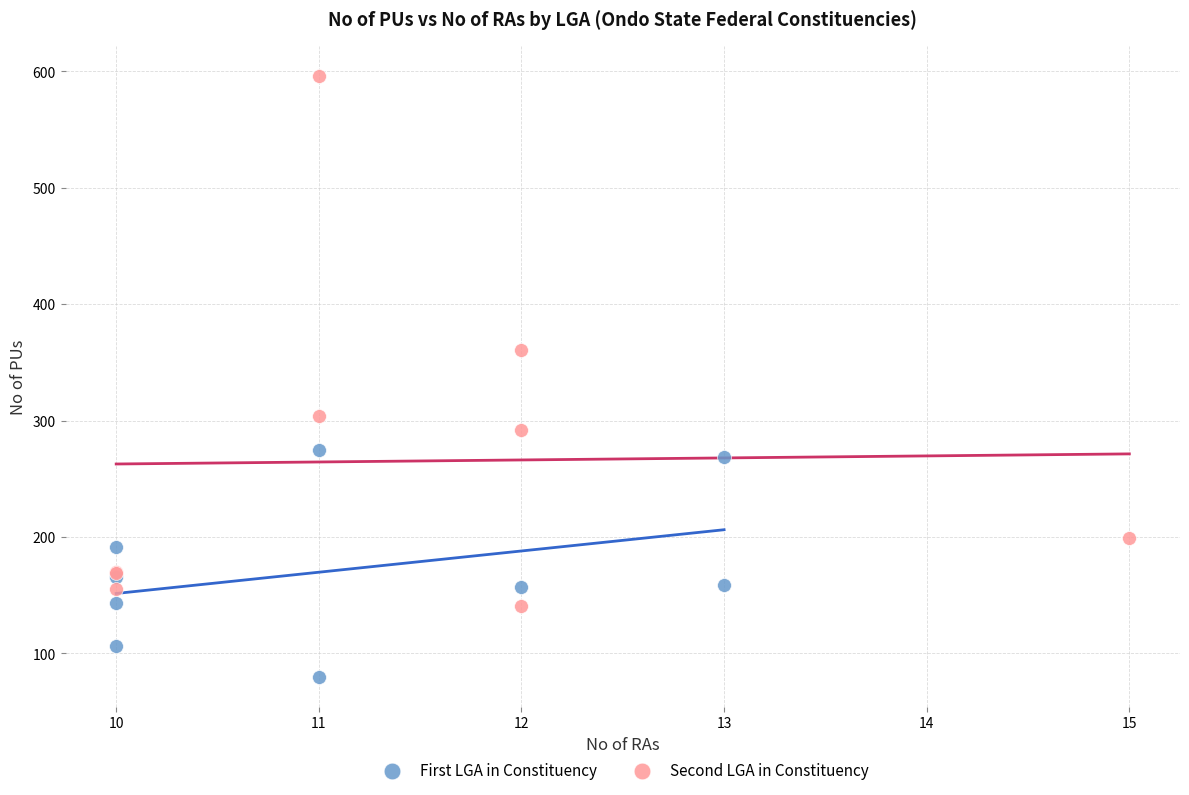

What are all the series names shown in the legend?

First LGA in Constituency, Second LGA in Constituency